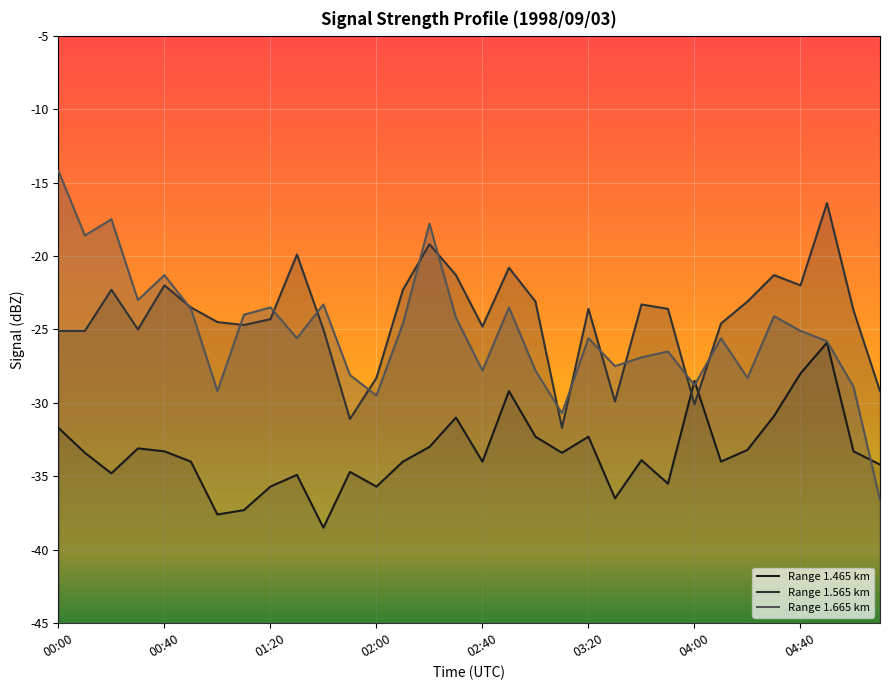

What position from the right is 04:50?

3